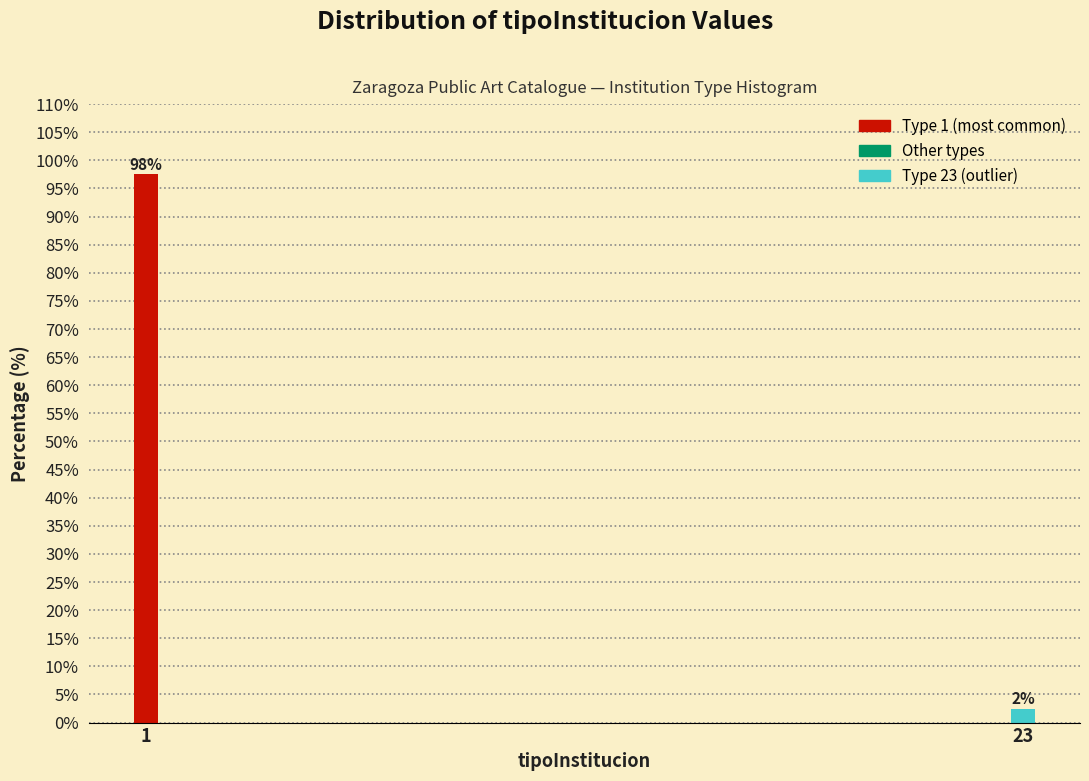

How many bars are there in total?

2